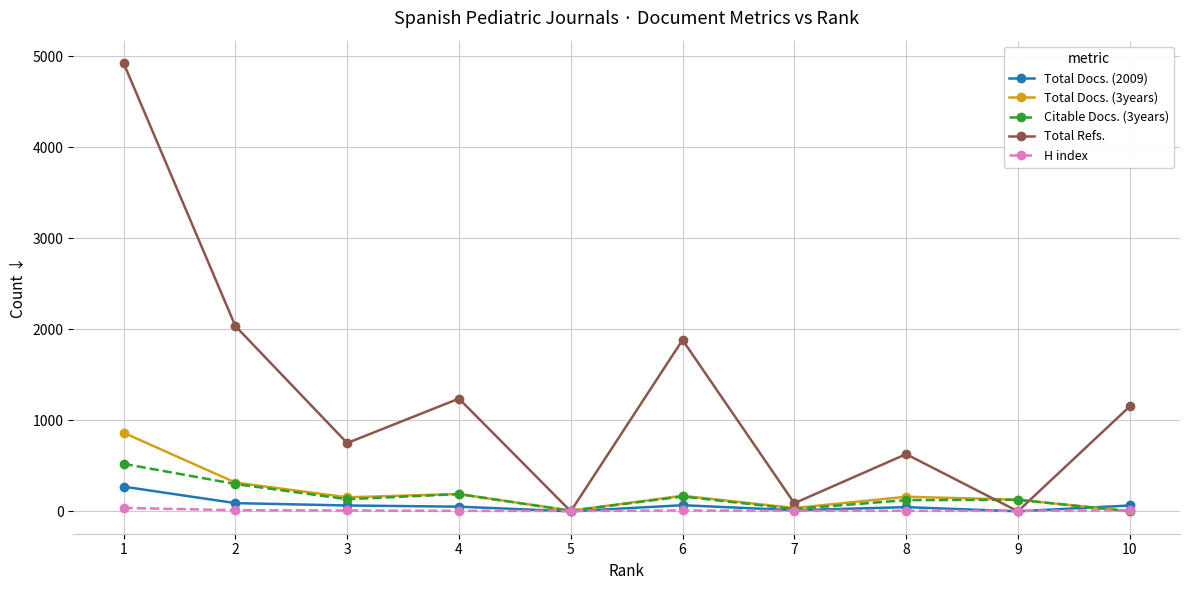

The value of Citable Docs. (3years) at 9 is 126. True or false?

True